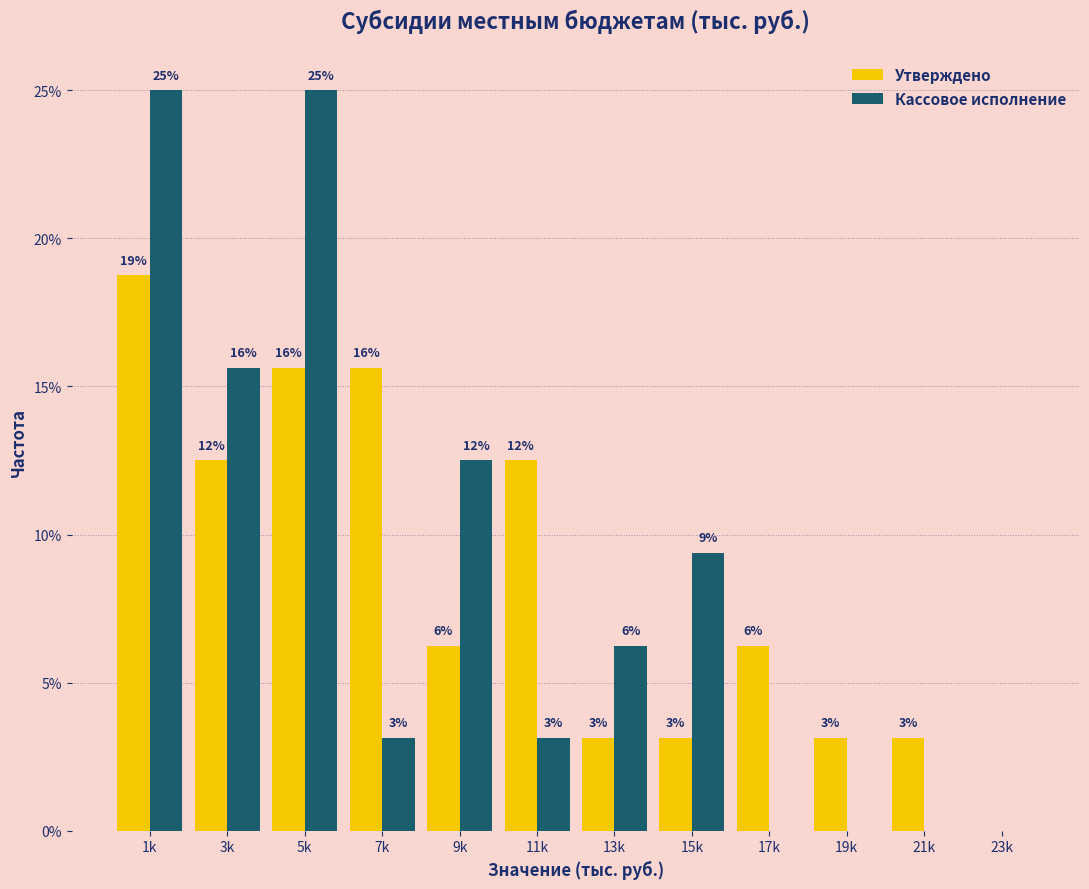

How many groups of bars are there?

12